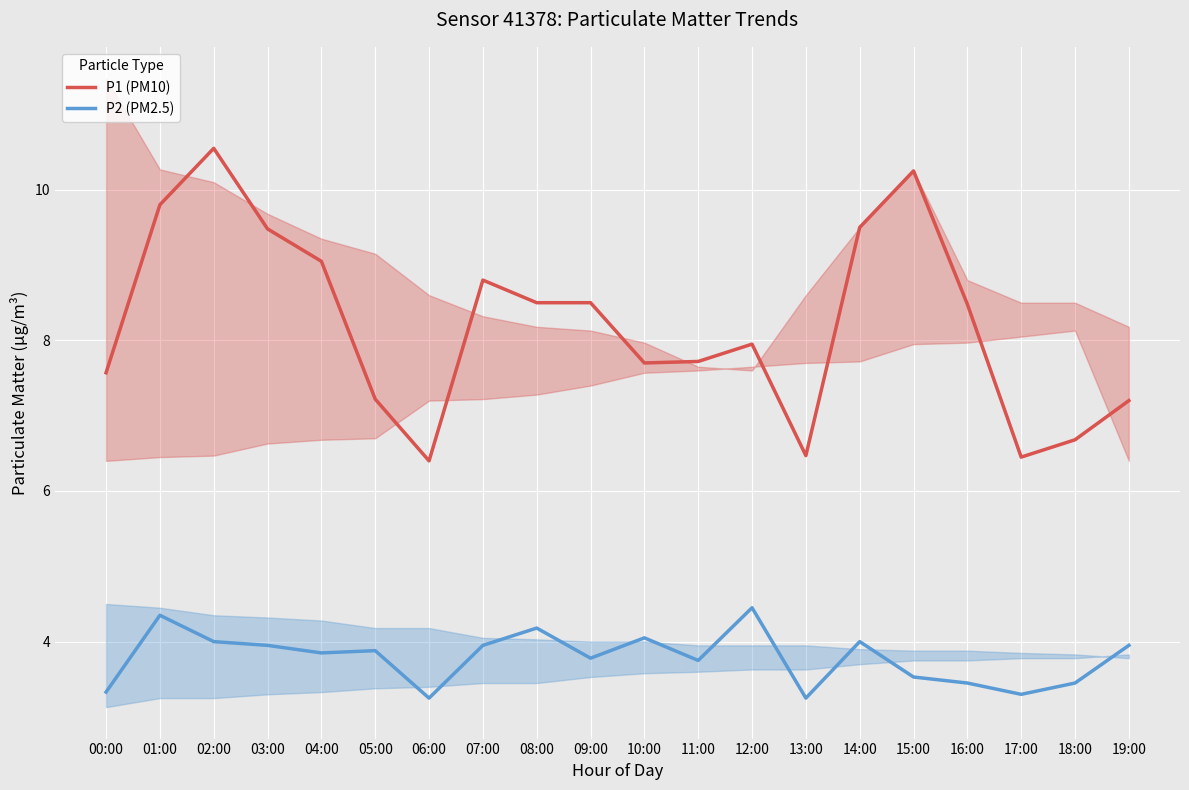

Which series changed the most between 03:00 and 17:00?

P1 (PM10)